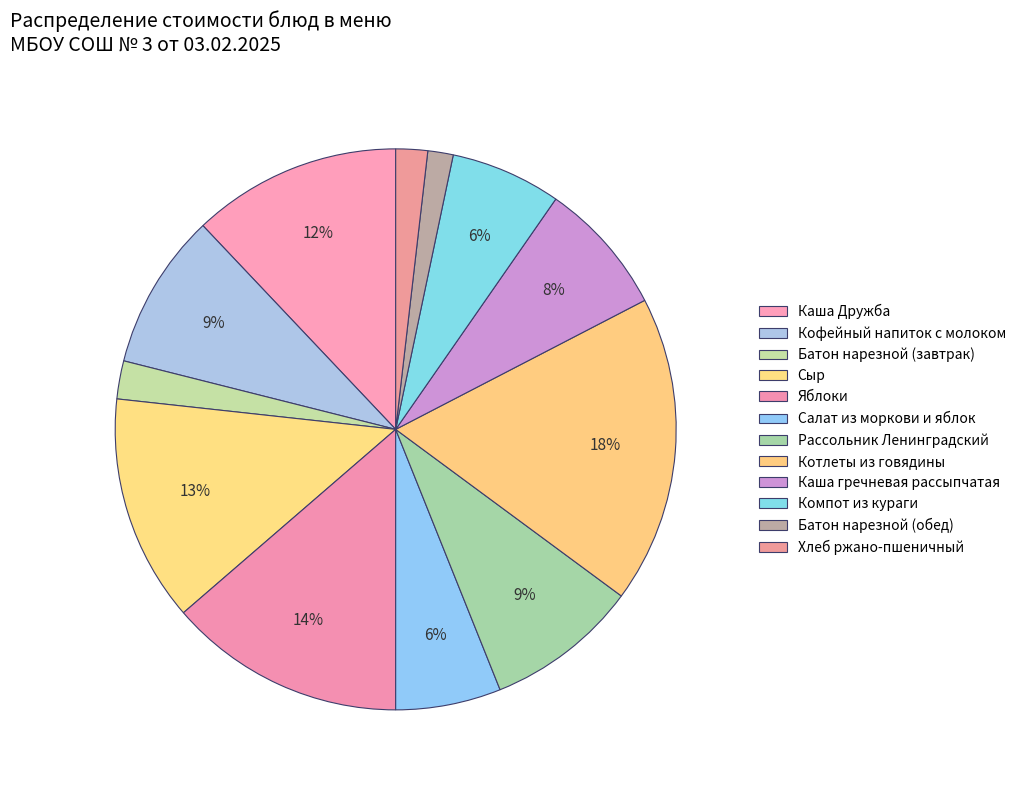

How many slices are in this pie chart?

12